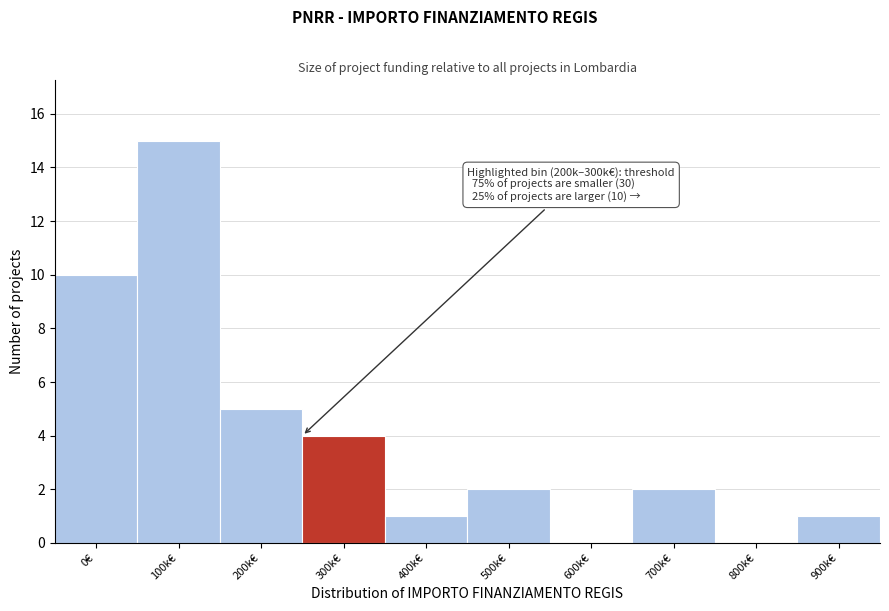

Reading left to right, list all the values displayed in this chart.

0€=10	100k€=15	200k€=5	300k€=4	400k€=1	500k€=2	600k€=0	700k€=2	800k€=0	900k€=1